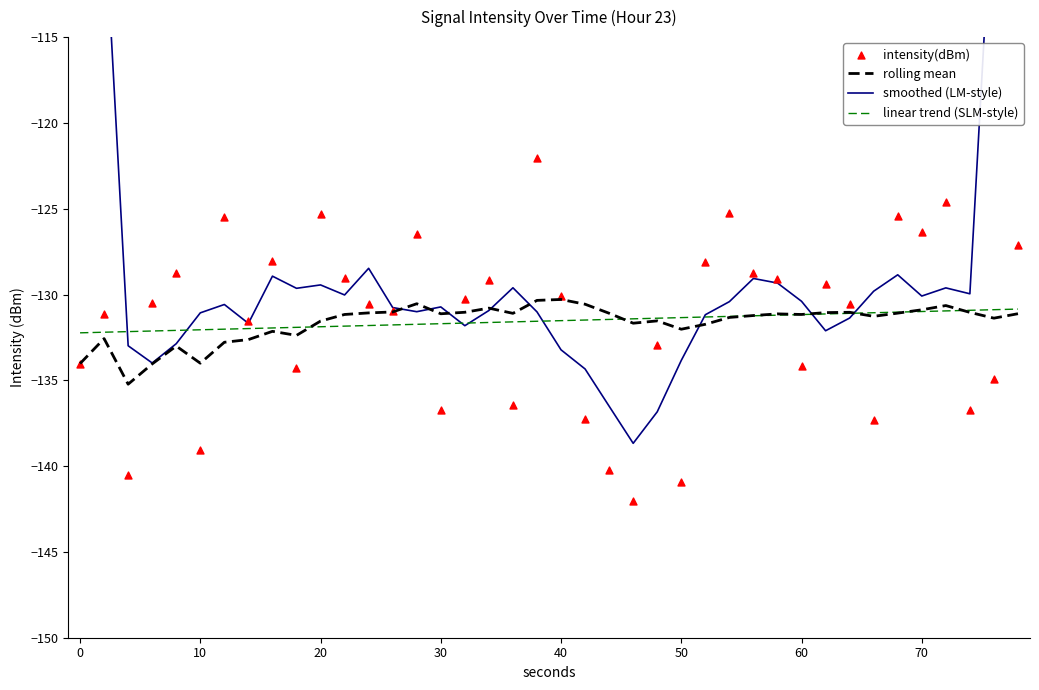

Which series reaches the maximum Y coordinate?

smoothed (LM-style)